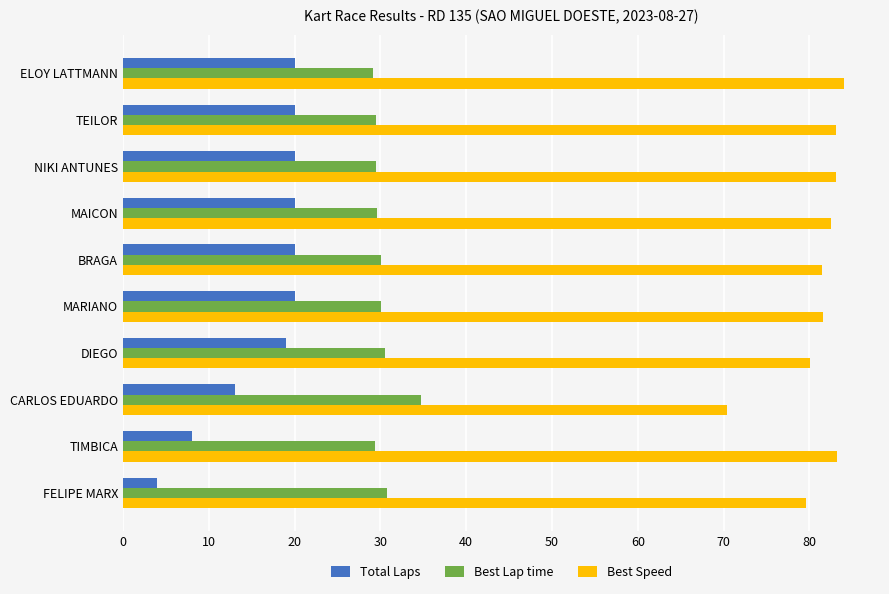

What is the difference between the maximum and minimum values in the Total Laps series?

16.0